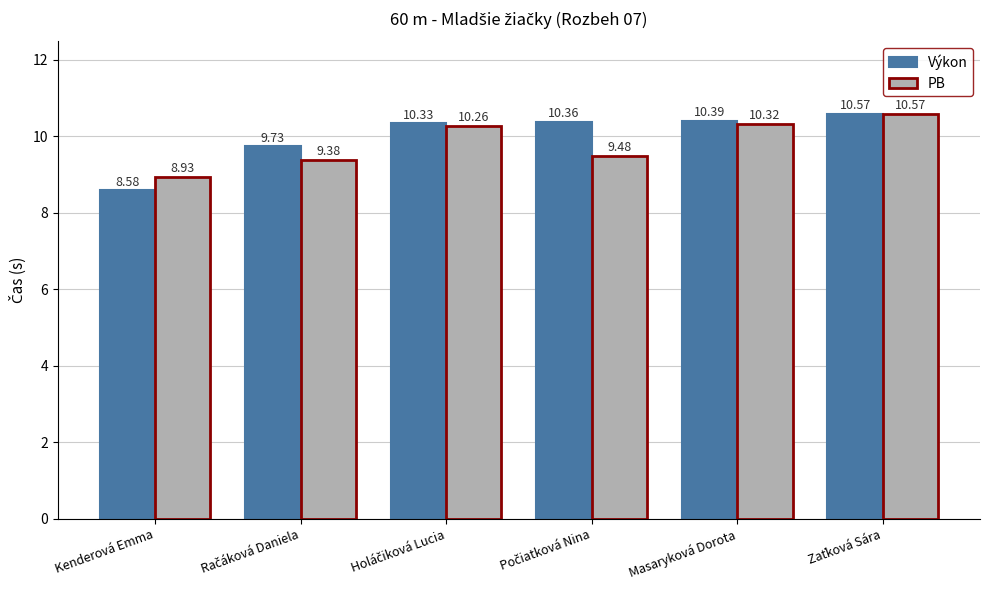

Rank the series by their average value, from highest to lowest.

Výkon, PB